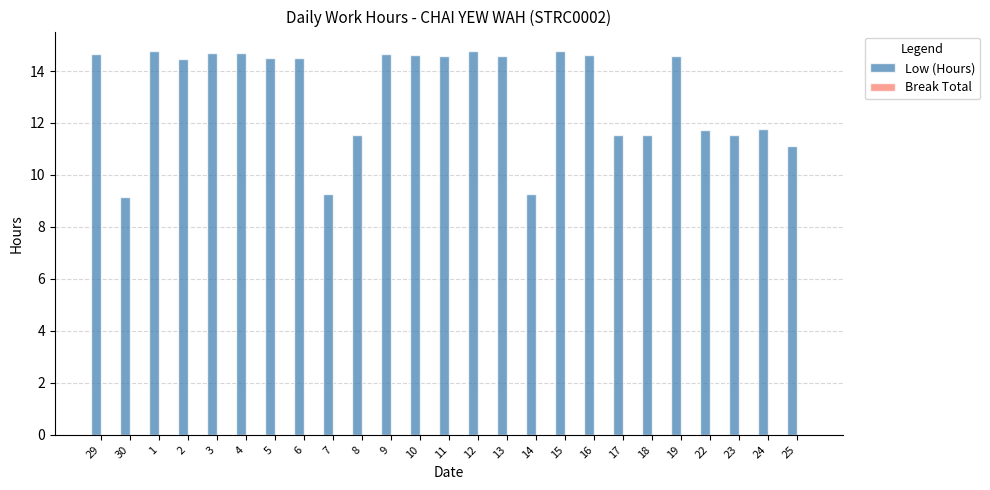

How many series are shown in this chart?

1